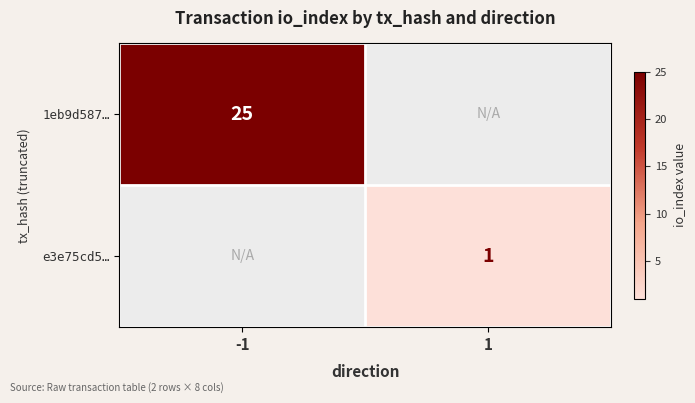

True or false: e3e75cd5… has a value of 2 at 1.

False